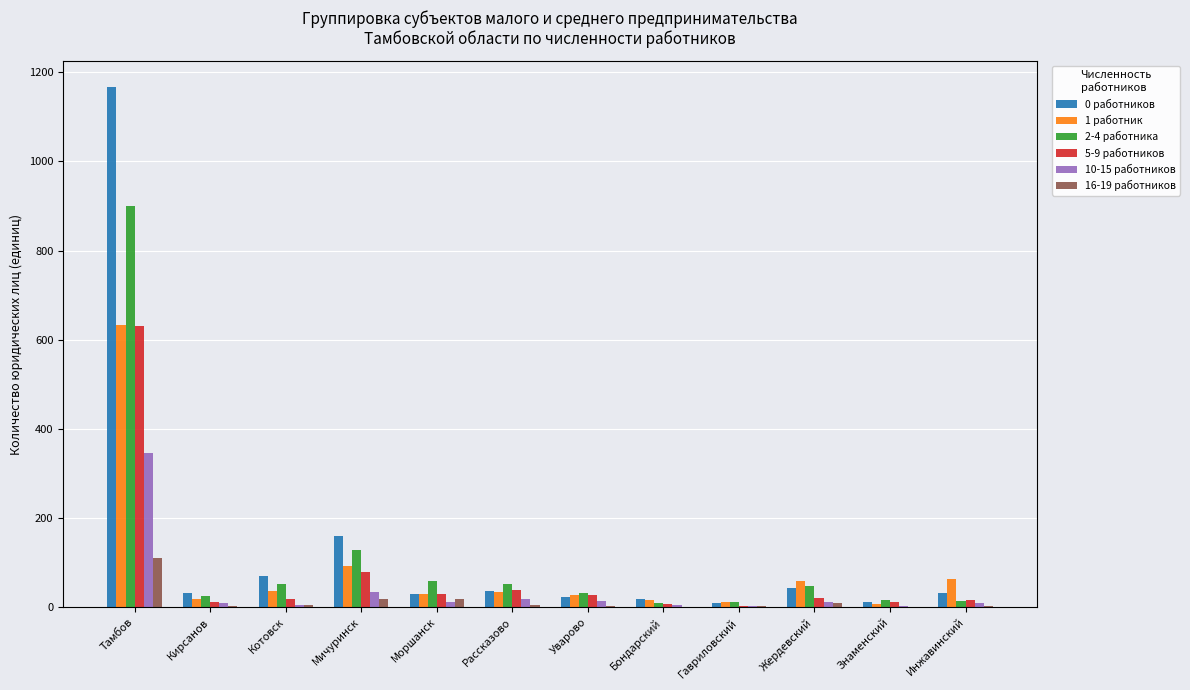

What is the difference between the 10-15 работников values at Жердевский and Уварово?

3